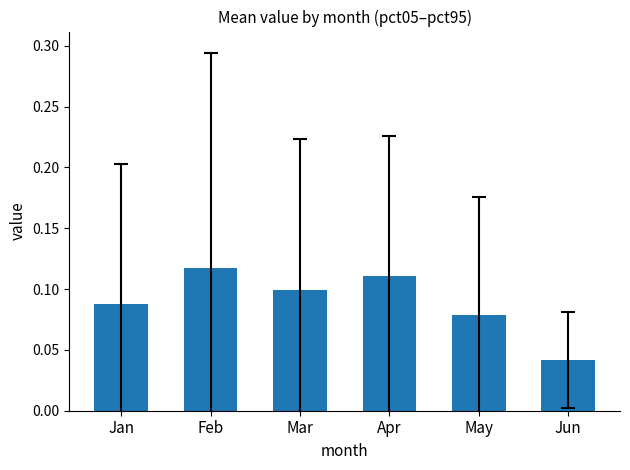

Rank the categories by value from highest to lowest.

Feb, Apr, Mar, Jan, May, Jun